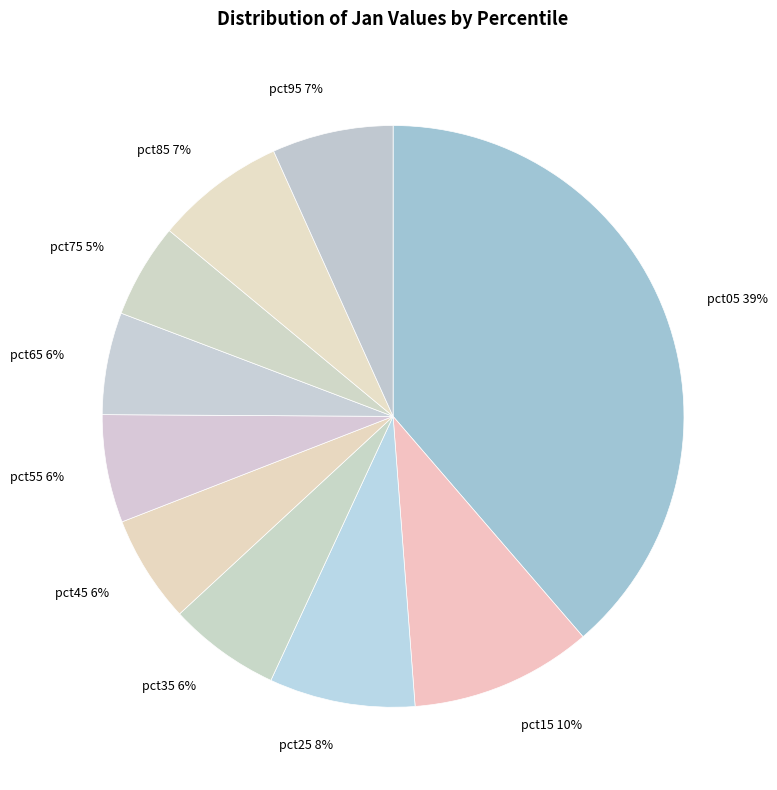

The pct05 slice represents 39% of the pie. True or false?

True